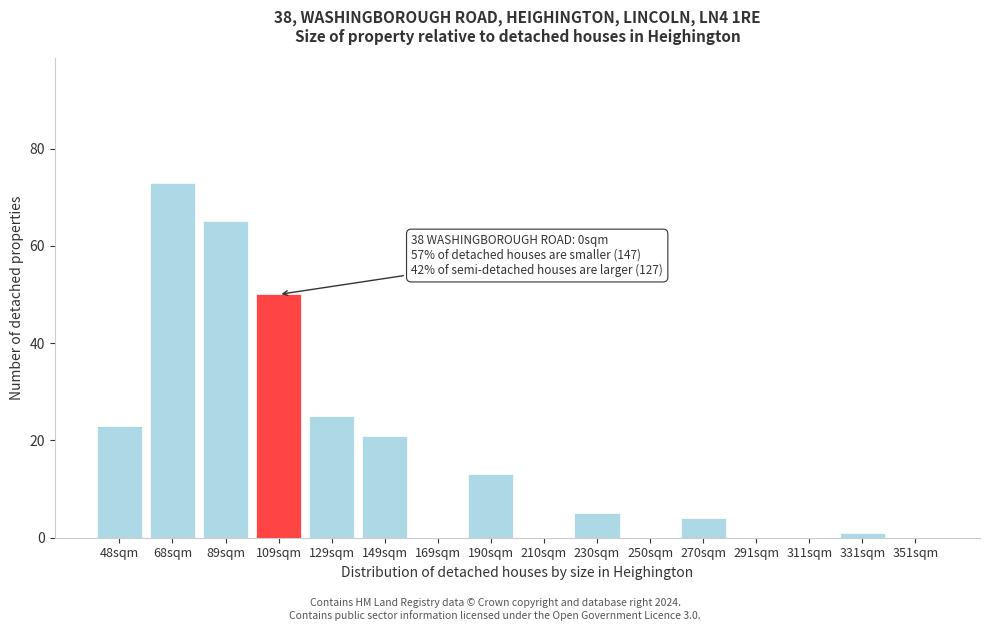

Reading left to right, extract all data points from this chart.

48sqm=23	68sqm=73	89sqm=65	109sqm=50	129sqm=25	149sqm=21	169sqm=0	190sqm=13	210sqm=0	230sqm=5	250sqm=0	270sqm=4	291sqm=0	311sqm=0	331sqm=1	351sqm=0